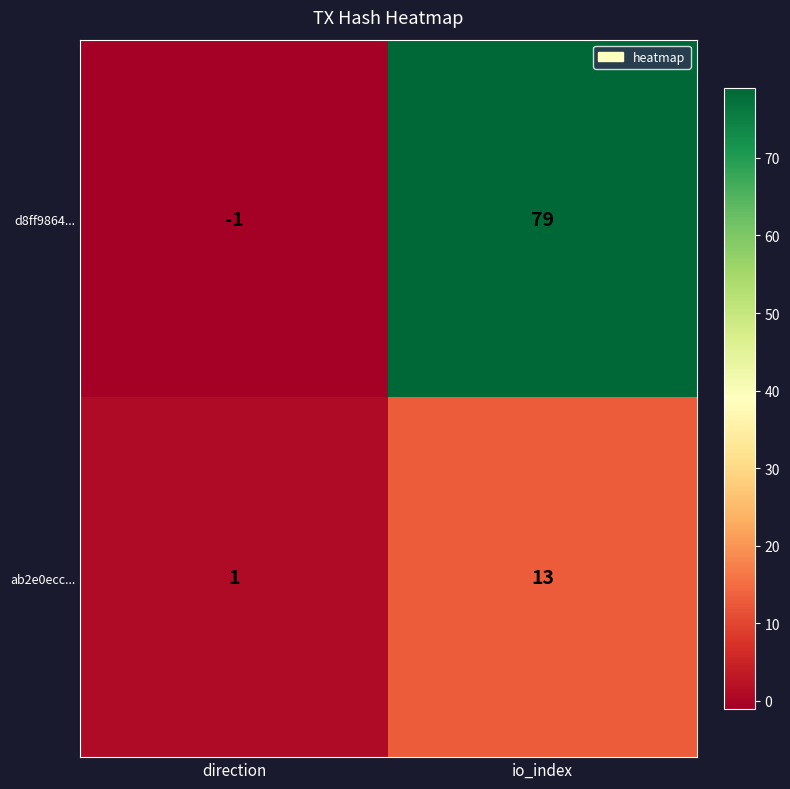

Rank the series by their maximum value, from lowest to highest.

ab2e0ecc..., d8ff9864...